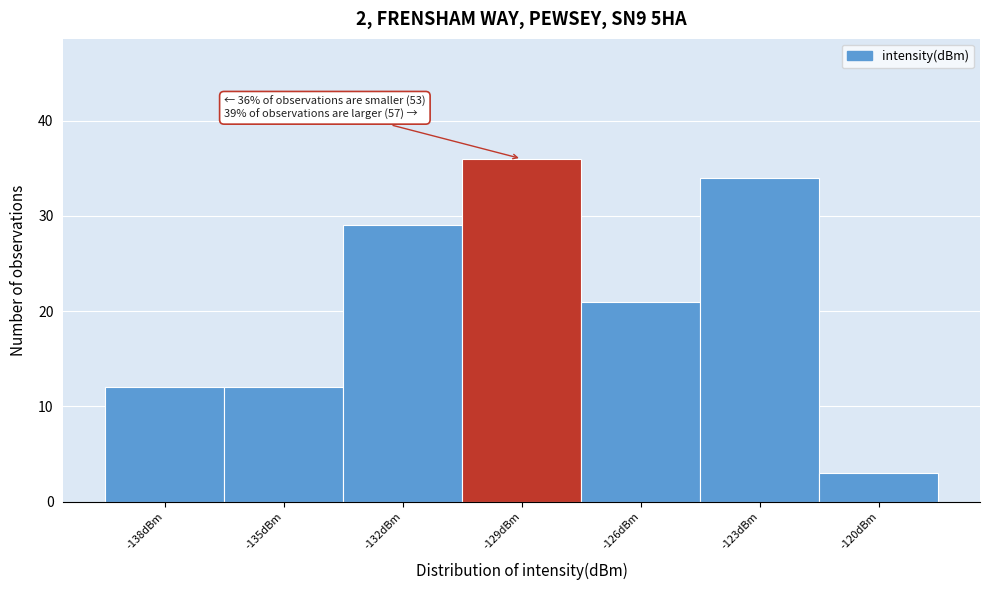

Reading left to right, transcribe all the data shown in this chart.

12	12	29	36	21	34	3